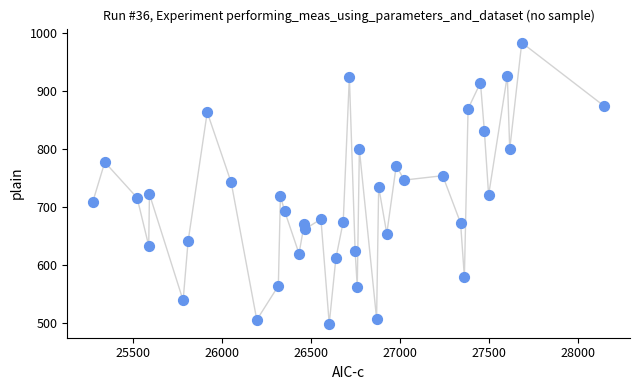

What is the range of Y values (max minus min)?

484.3